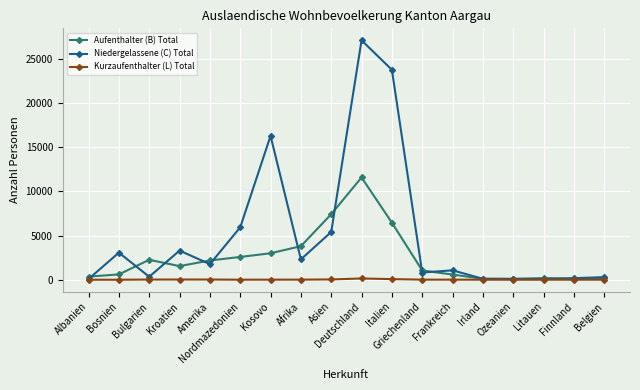

At which category is the sum across all series the highest?

Deutschland